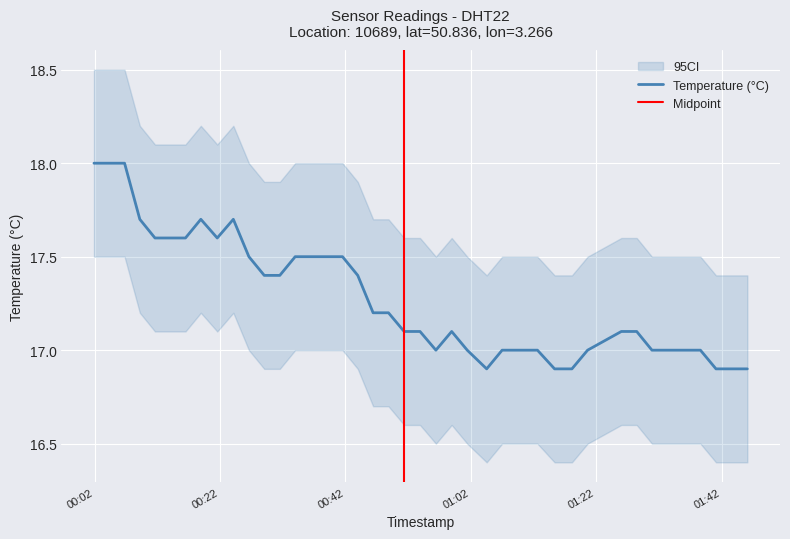

What is the average value?

17.3